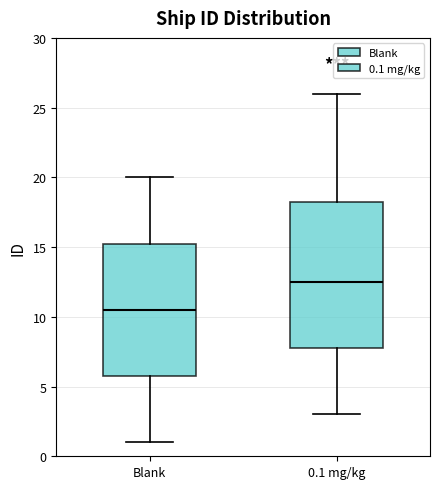

Reading left to right, transcribe this box plot: for each box, give where its median line is, the range the box spans, and where its two whiskers end, as read against the y-axis. The values are not printed on the chart, so give them approximately, as read against the axis.

Blank: median 10.5, box 6.0 to 15.5, whiskers 1.0 to 20.0
0.1 mg/kg: median 12.5, box 8.0 to 18.5, whiskers 3.0 to 26.0